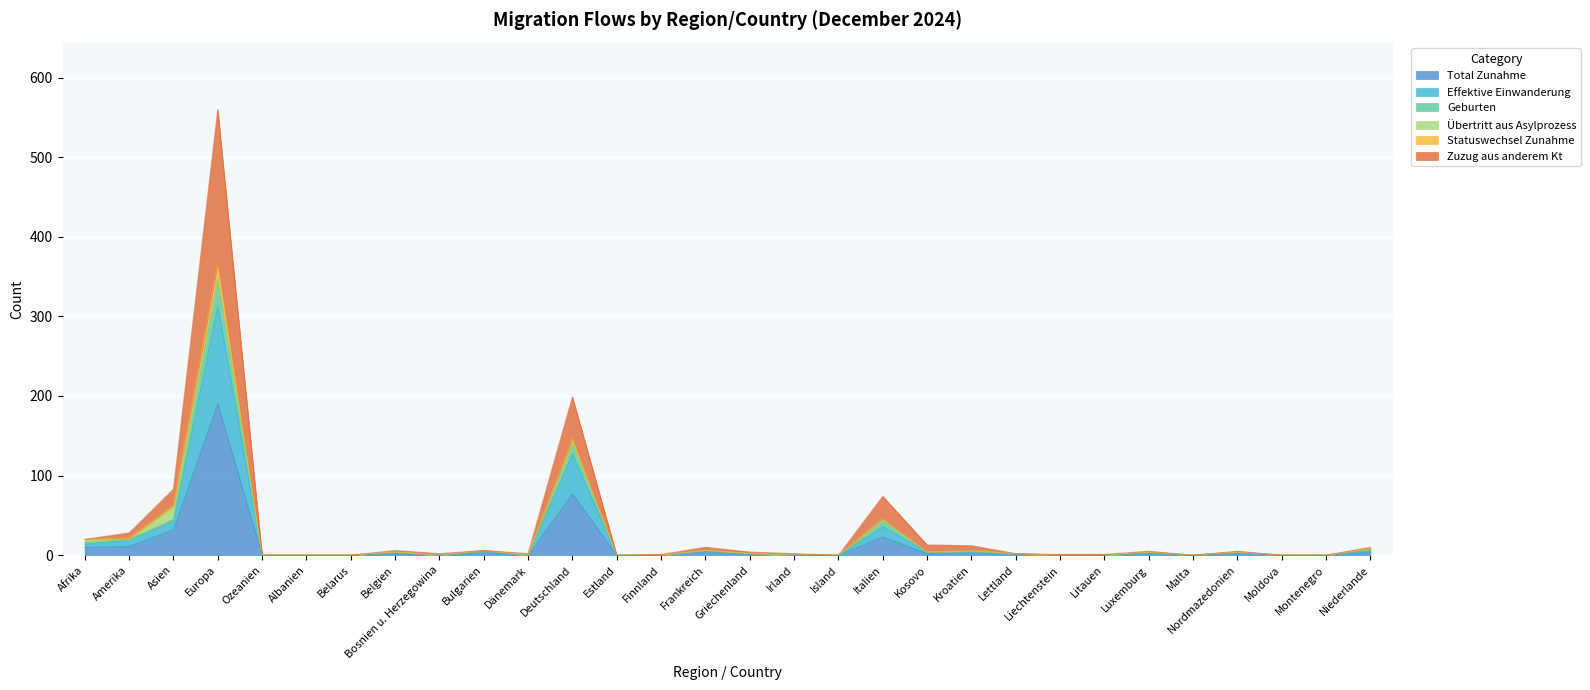

How many interior local peaks does the Geburten series have?

8